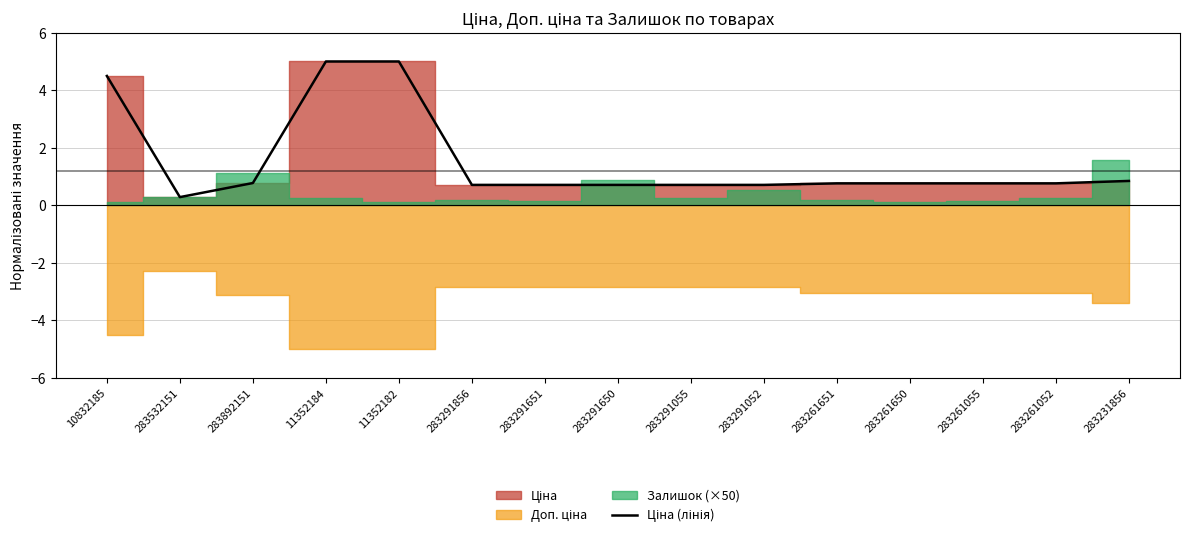

Where is the data nearest to the value 2?

283231856